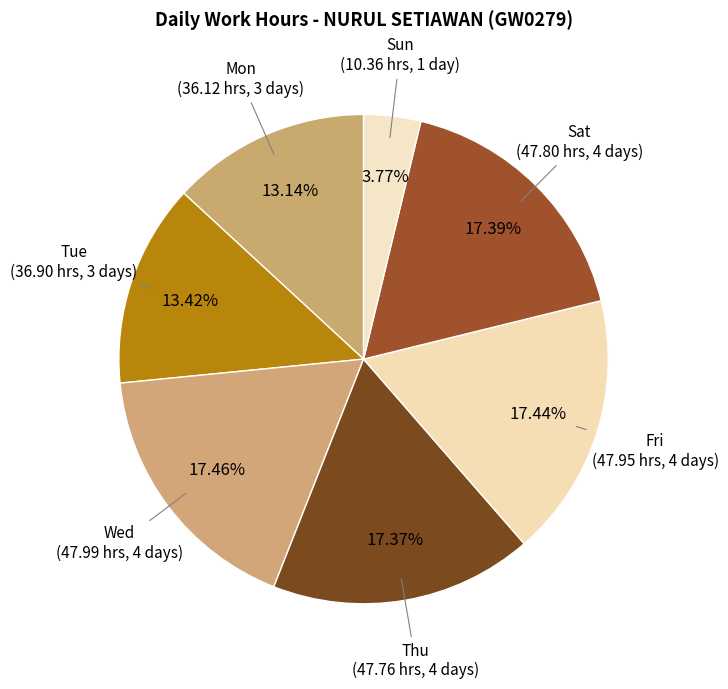

How many slices are in this pie chart?

7